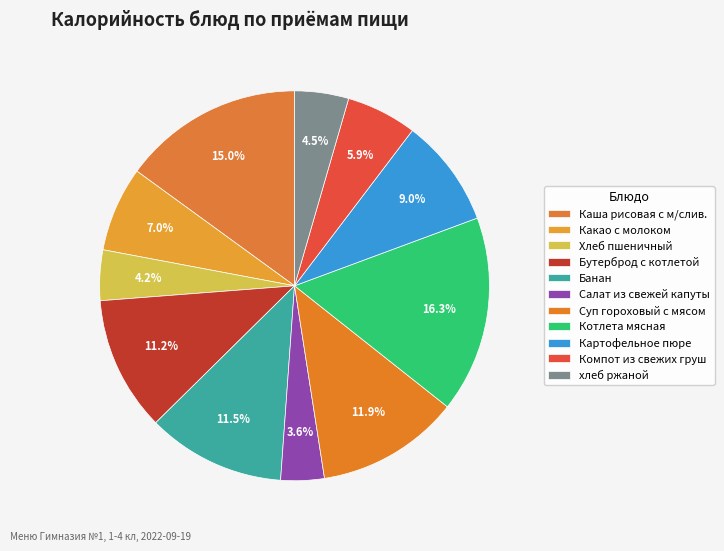

How many segments does this pie chart have?

11